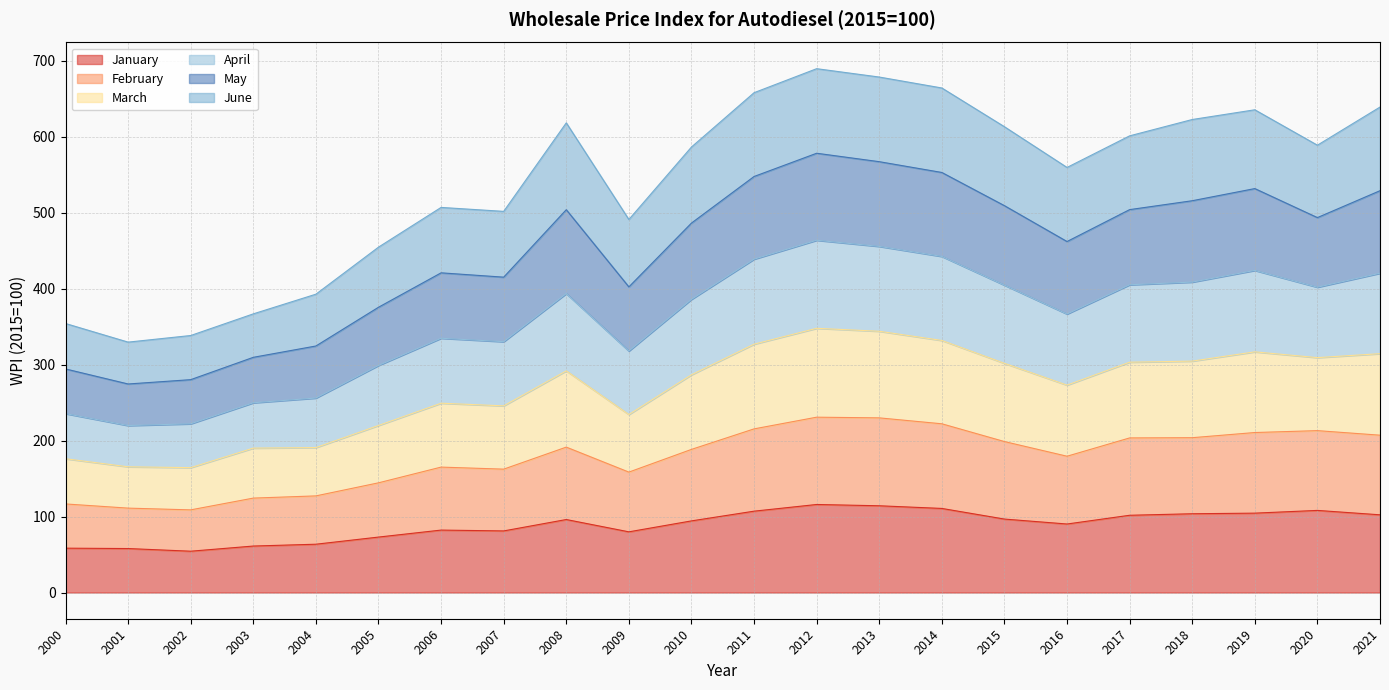

Which has a higher value, 2014 or 2017?

2014